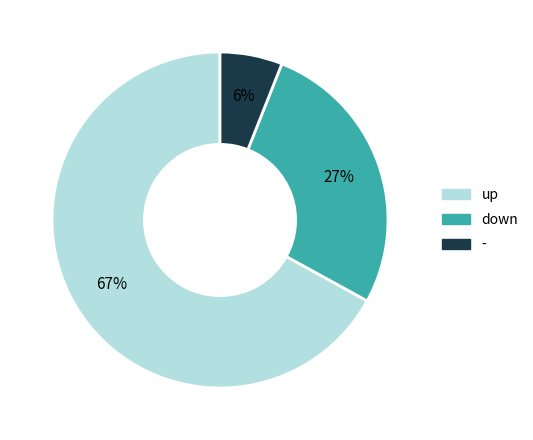

Which slice is the smallest?

-